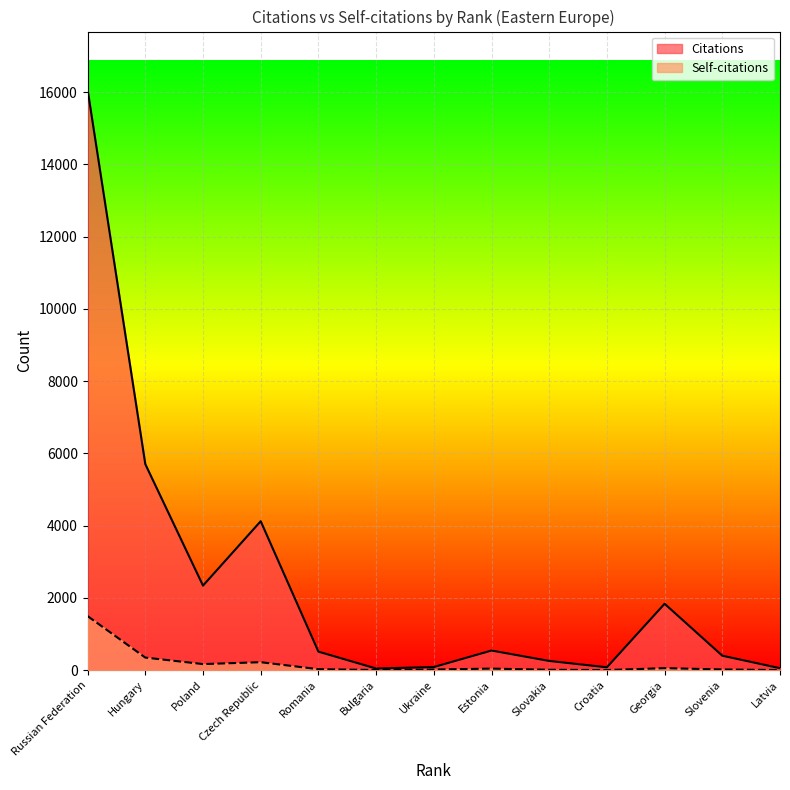

Is it true that Citations equals 254 at Slovakia?

True